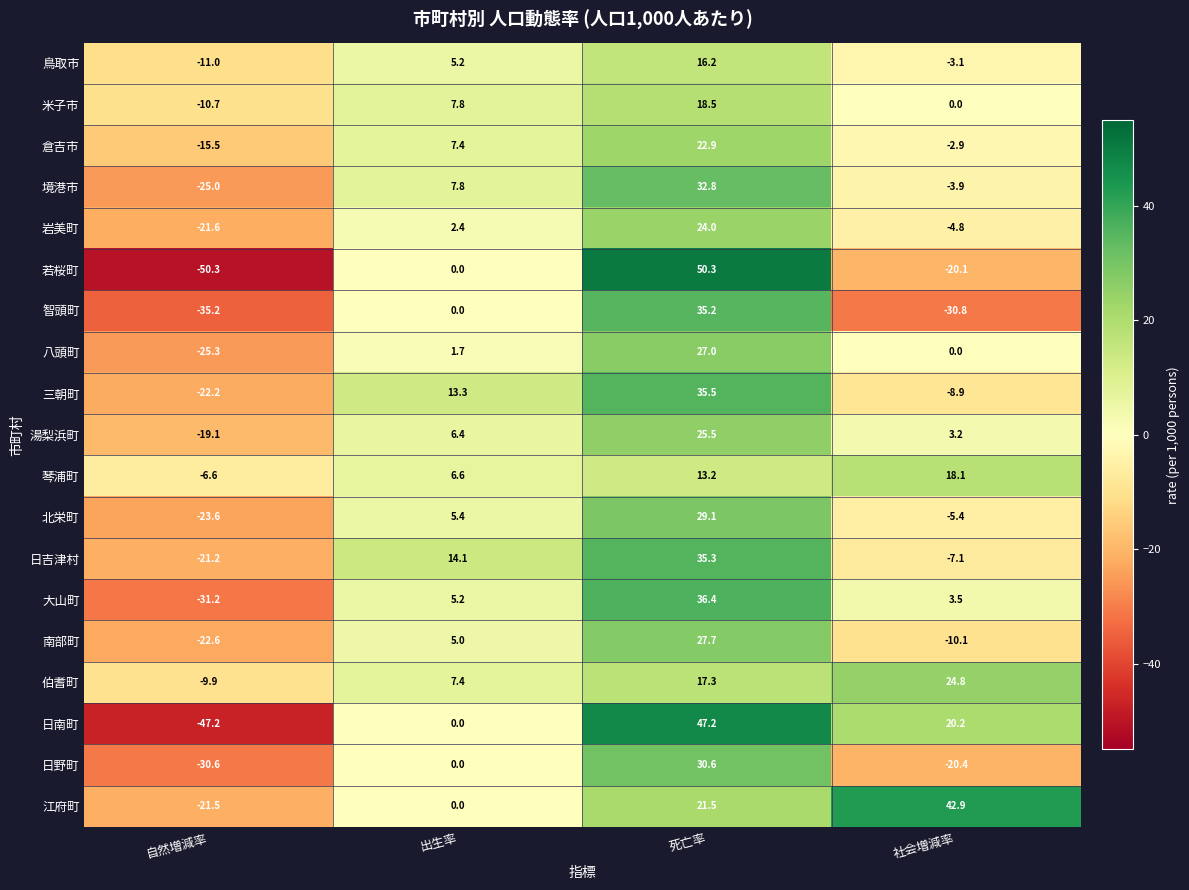

Between 自然増減率 and 社会増減率, which series saw the biggest shift?

日南町